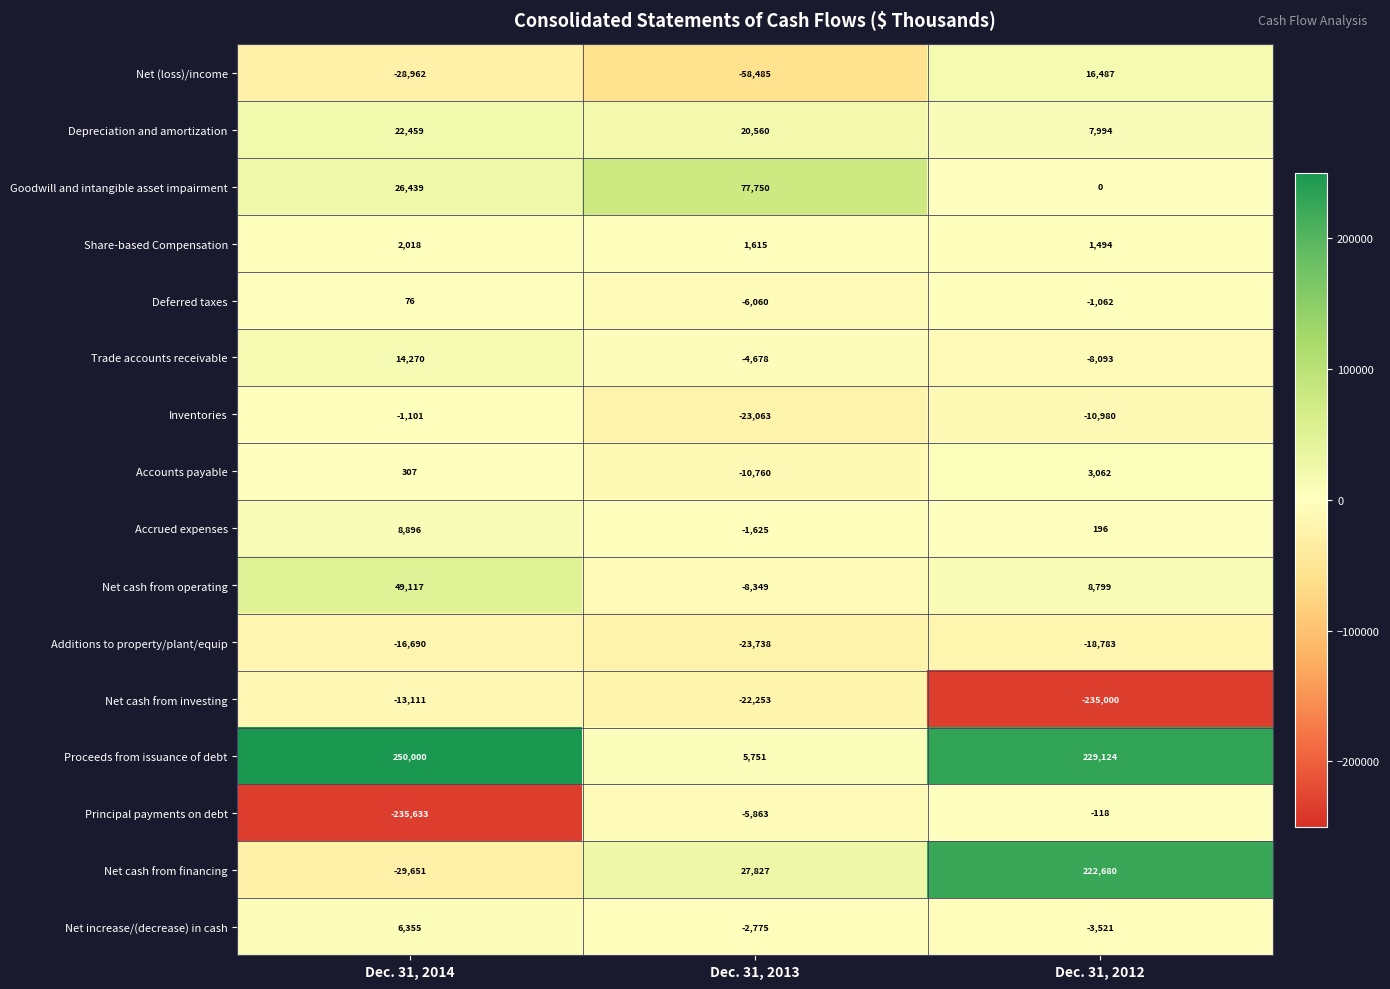

What is the sum of all Net (loss)/income values?

-70960